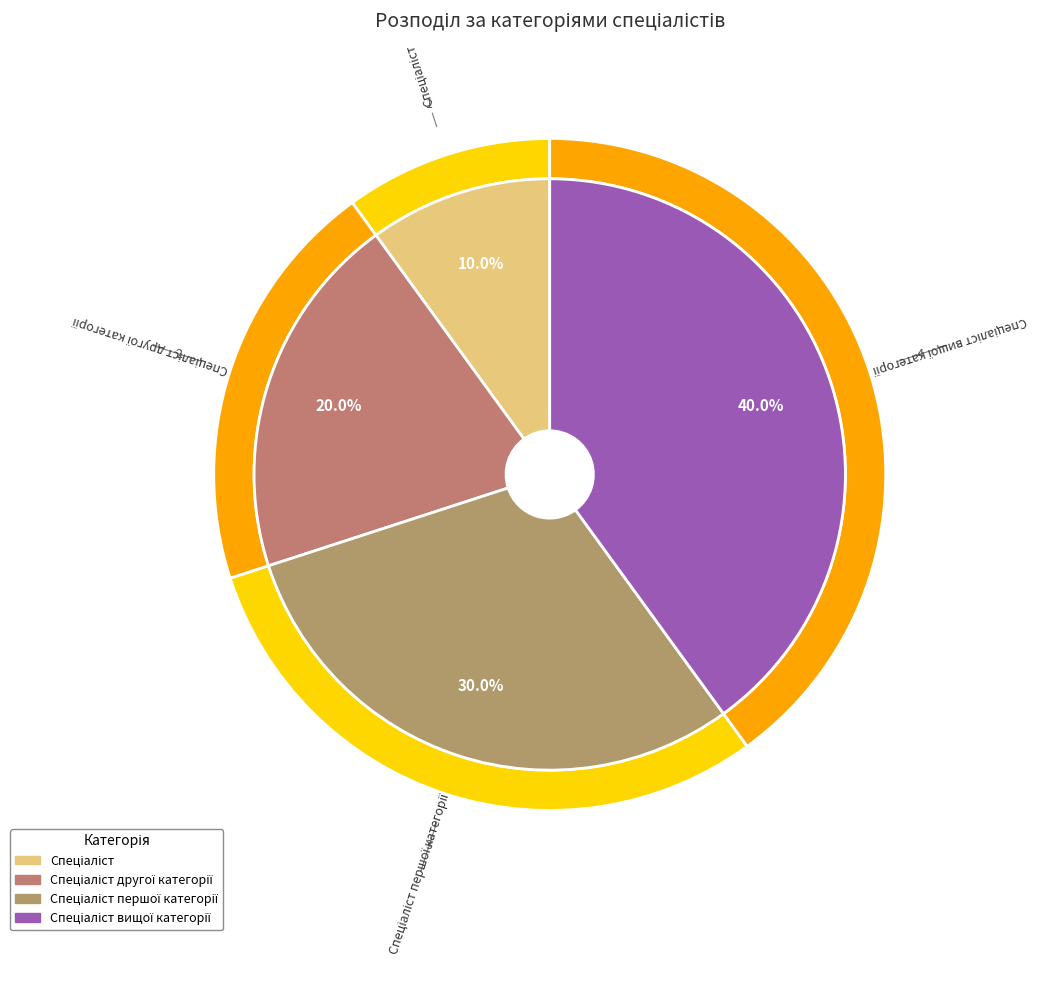

What percentage do Спеціаліст and Спеціаліст другої категорії together represent?

30.0%